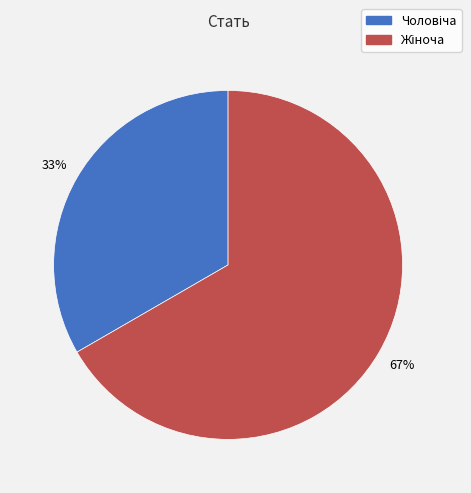

Is there any slice that represents more than half of the pie?

Yes